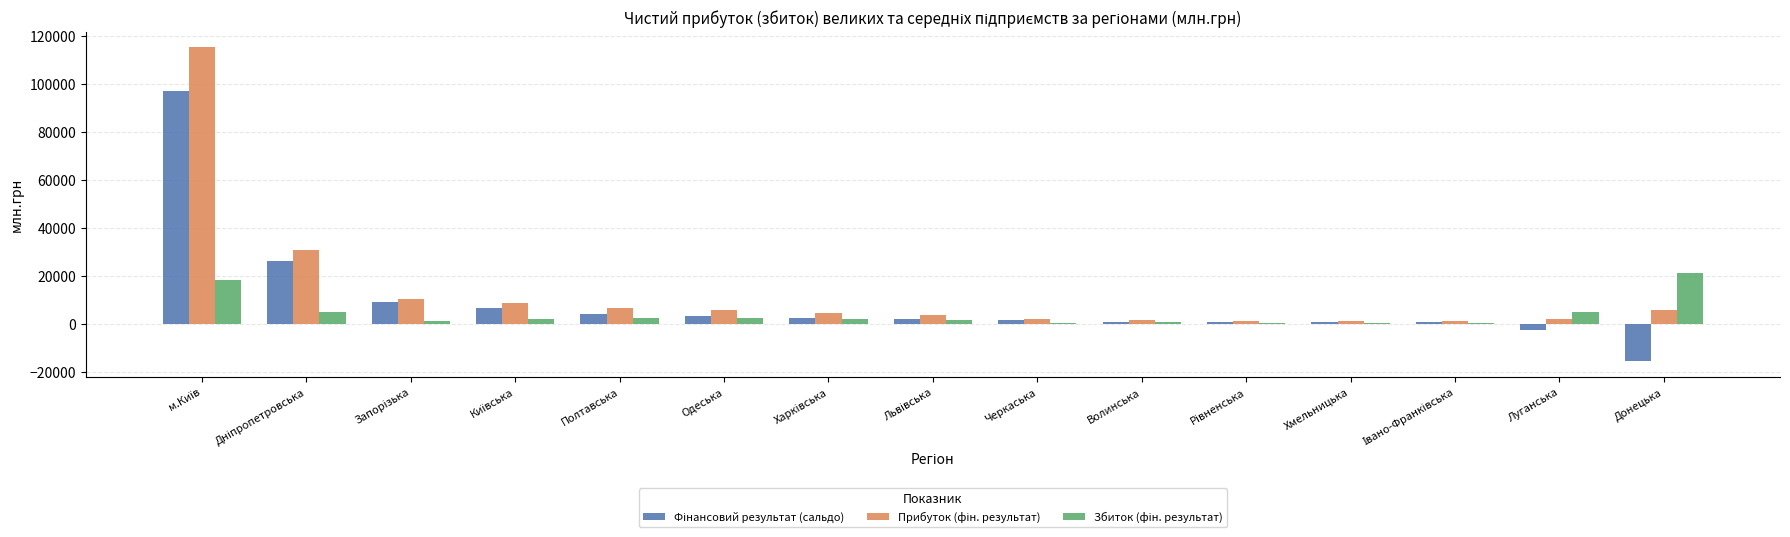

What is the greatest value displayed?

115413.8